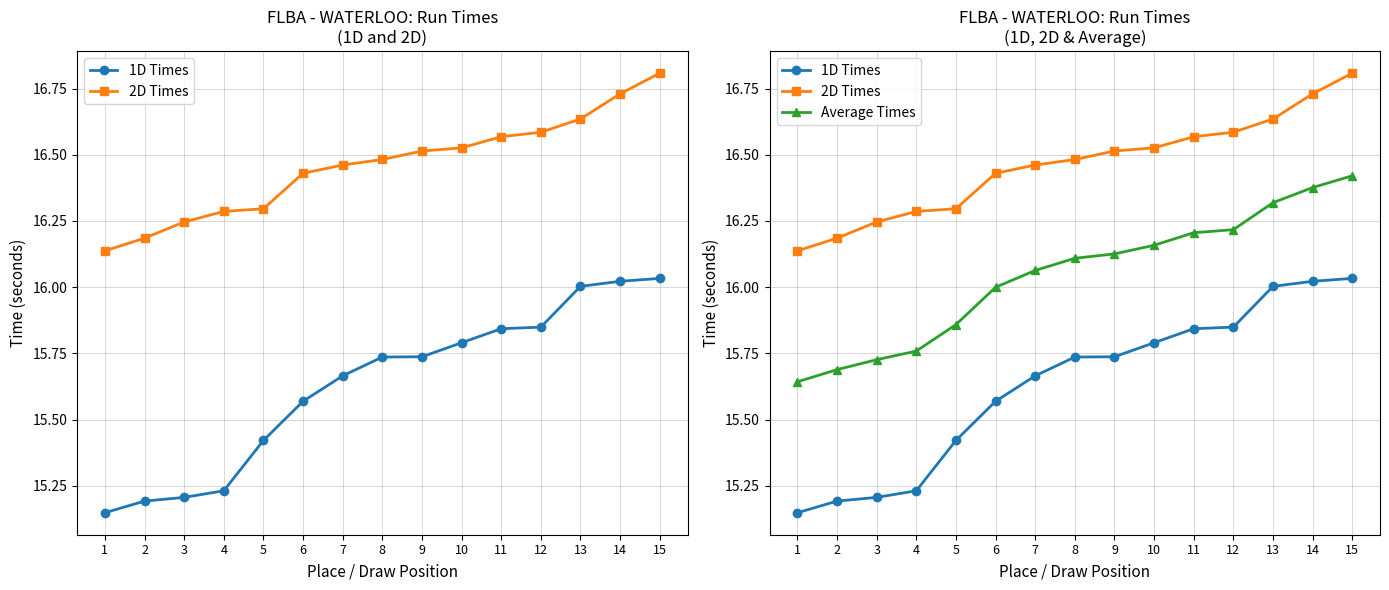

Rank the series by their average value, from lowest to highest.

1D Times, Average Times, 2D Times